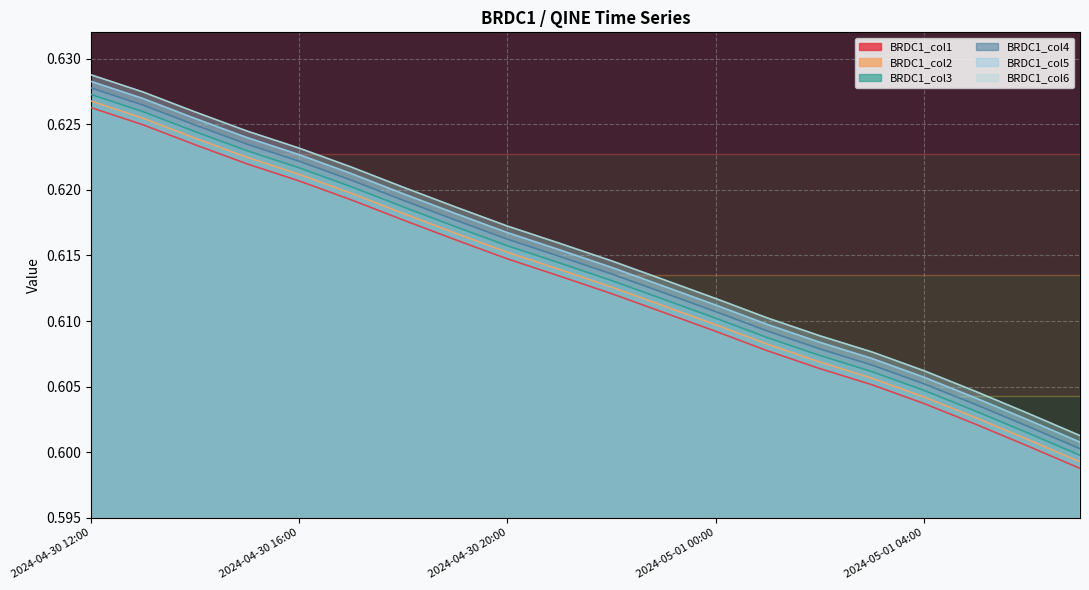

Which series changed the most between 2024-04-30 21:00 and 2024-05-01 06:00?

BRDC1_col1